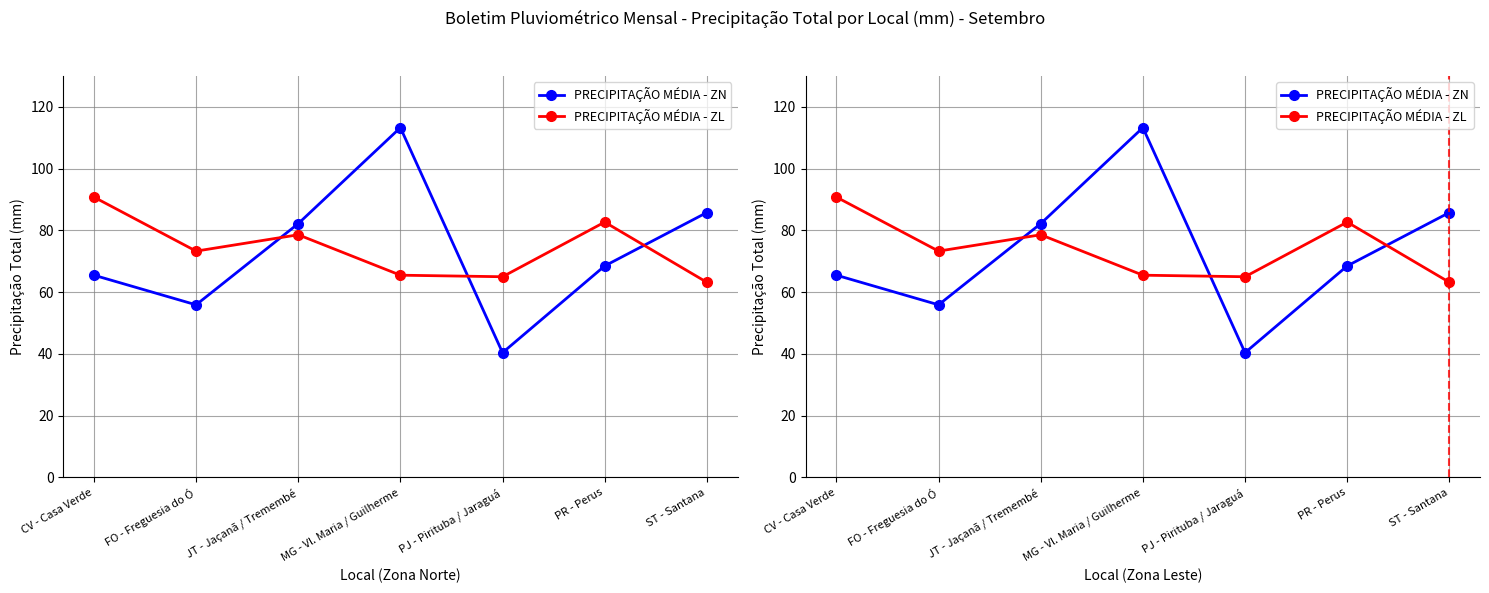

Is the value of PRECIPITAÇÃO MÉDIA - ZN at MG - Vl. Maria / Guilherme greater than the value of PRECIPITAÇÃO MÉDIA - ZL at MG - Vl. Maria / Guilherme?

Yes